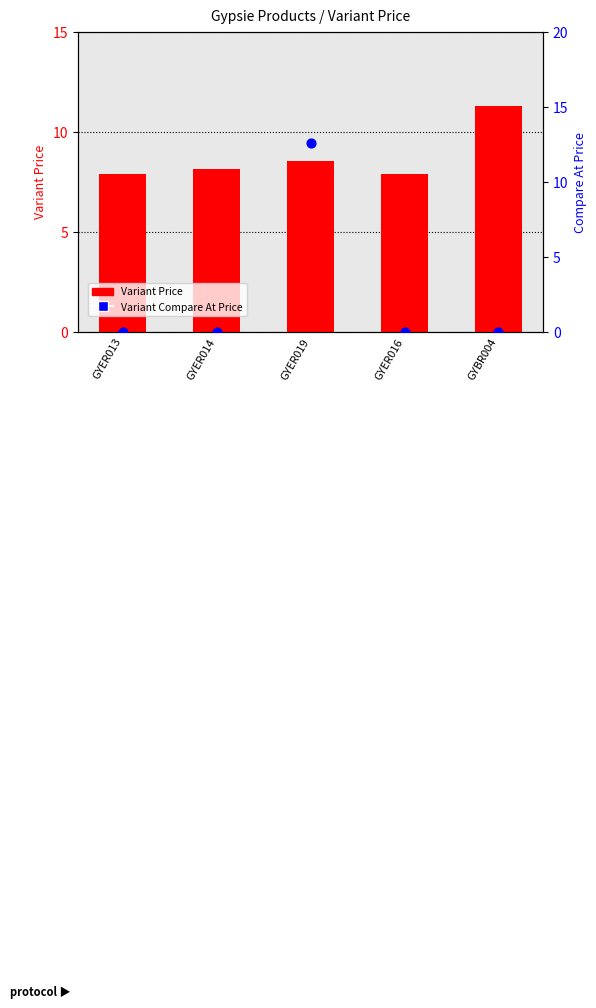

Is the value of Variant Compare At Price at GYBR004 greater than the value of Variant Price at GYER019?

No